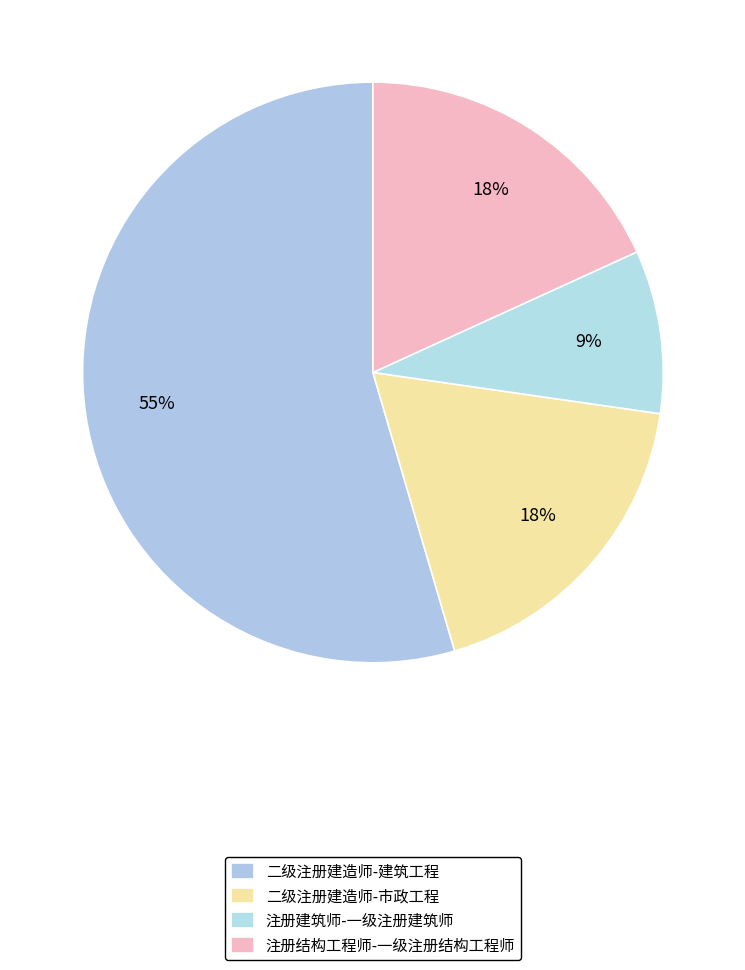

What percentage is the 注册建筑师-一级注册建筑师 slice, to the nearest percent?

9%